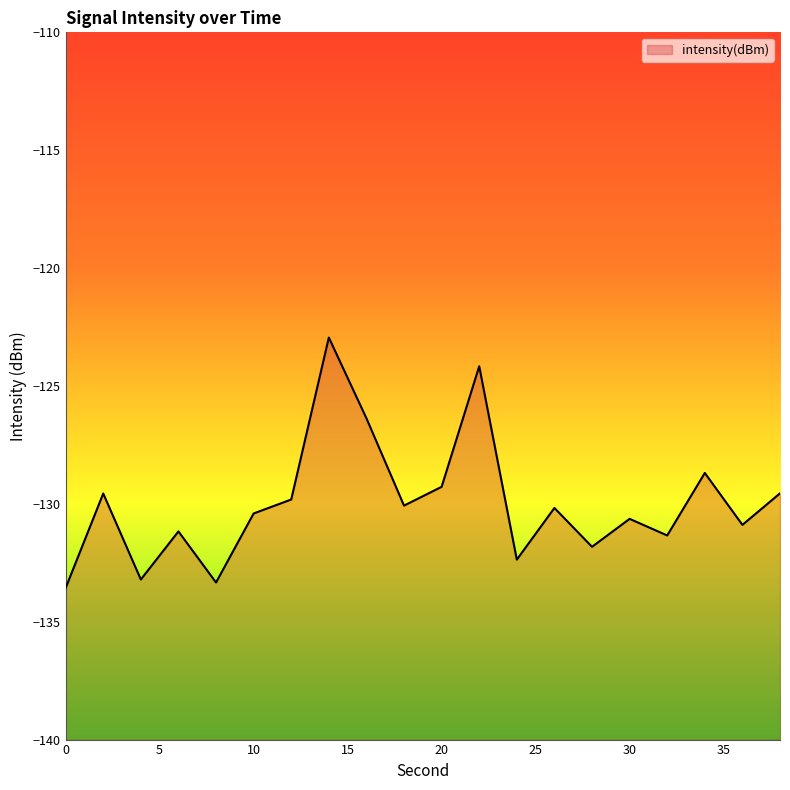

The value at 6 is -194.7. True or false?

False